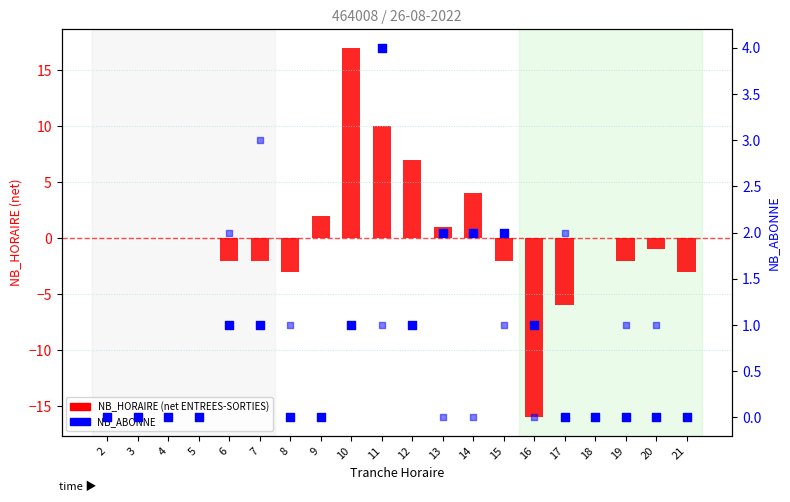

Which series has the largest Y range (max minus min)?

NB_HORAIRE (net ENTREES-SORTIES)